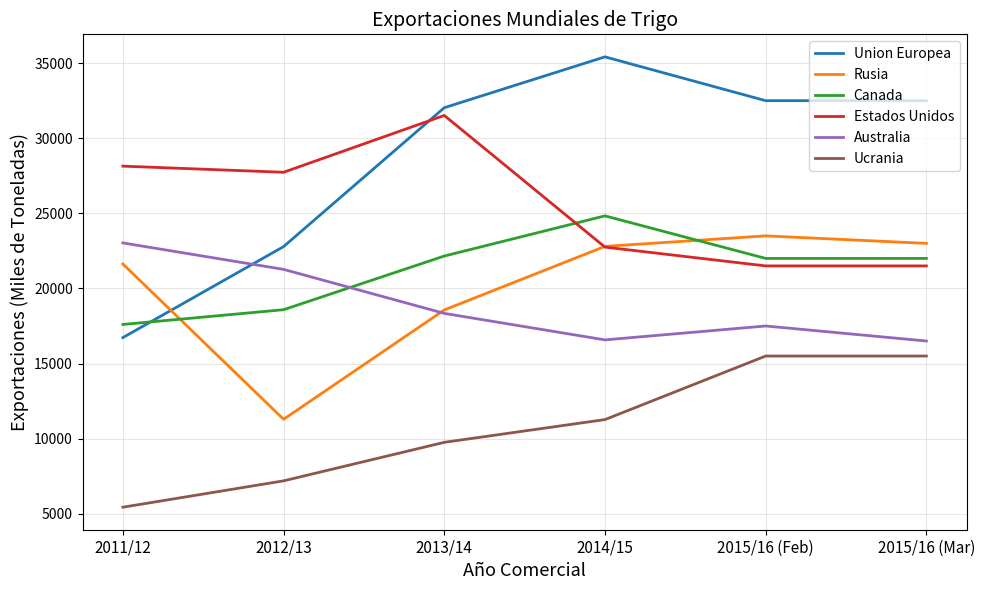

True or false: Ucrania and Estados Unidos cross at least once.

False